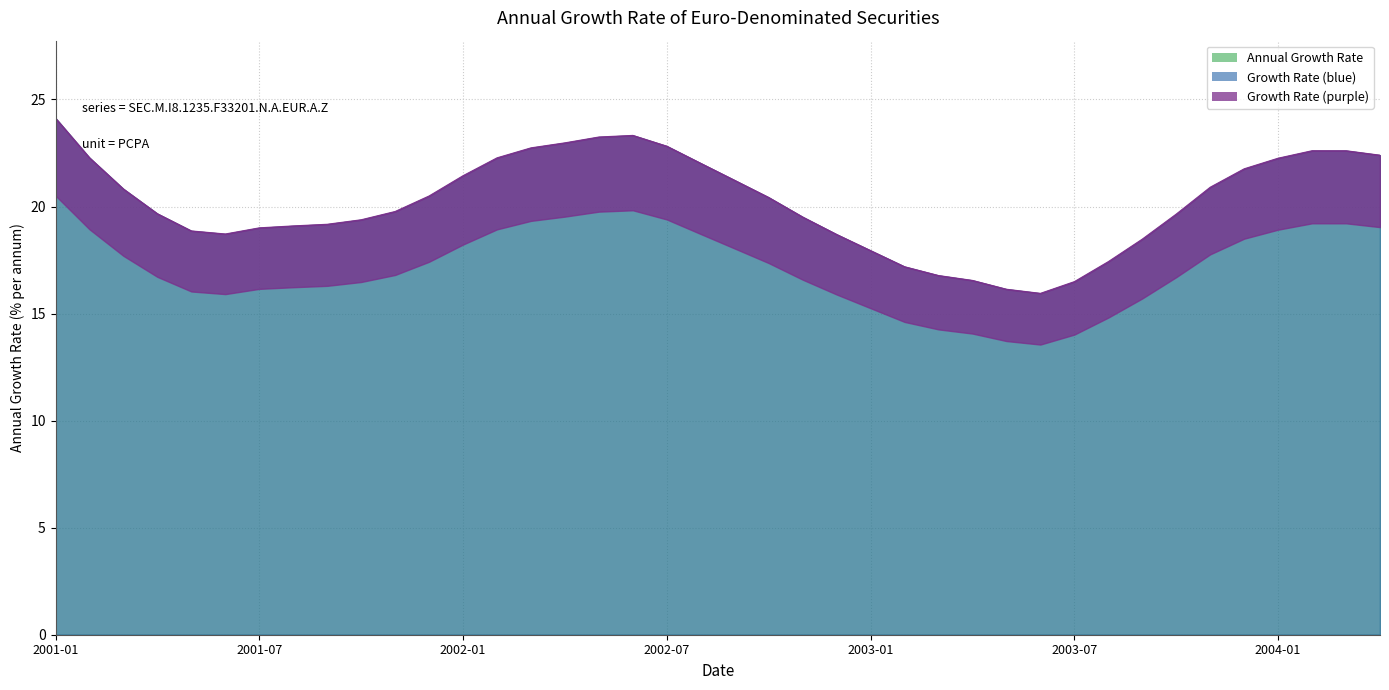

At which label is the value closest to 20?

2001-11